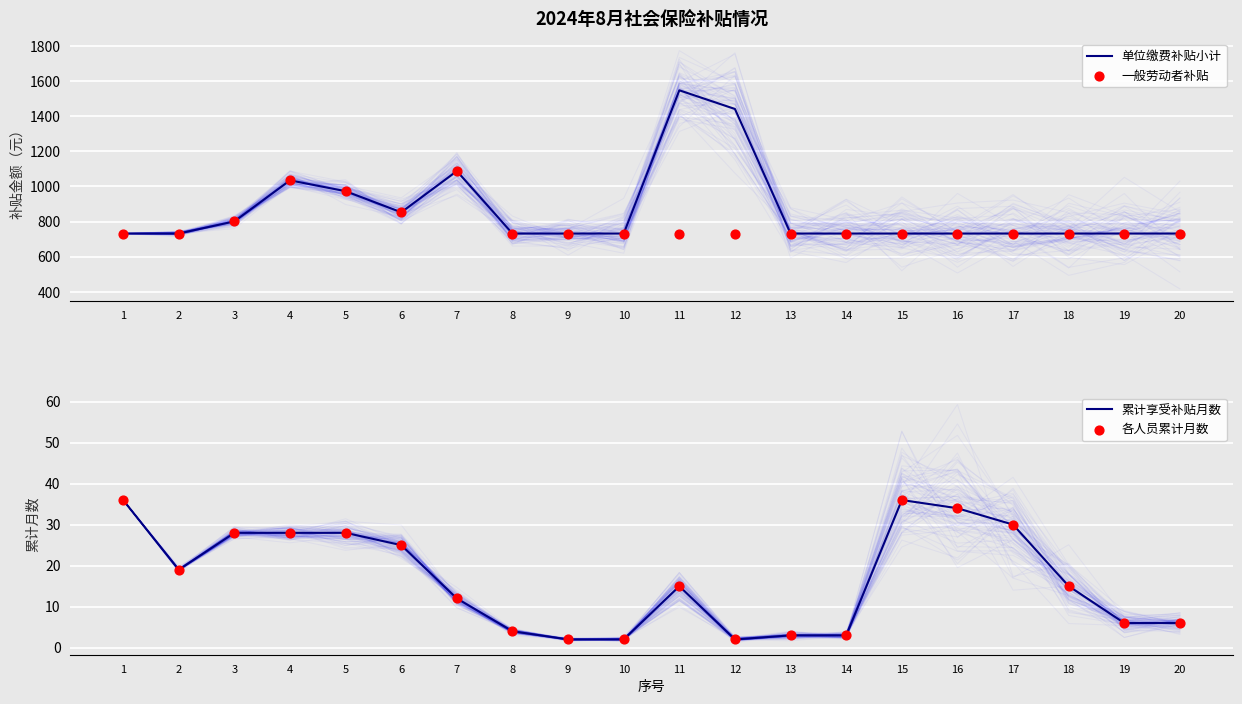

Which series reaches the minimum Y coordinate?

累计享受补贴月数